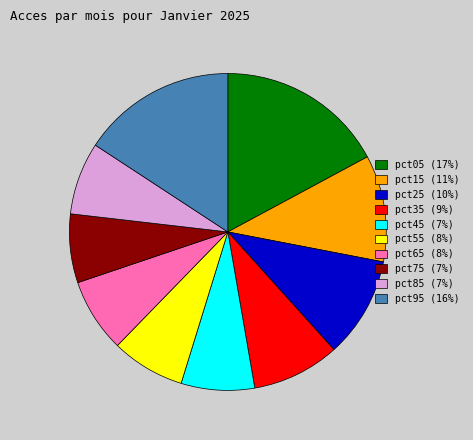

Combined, do pct75 (7%) and pct15 (11%) account for over 50%?

No